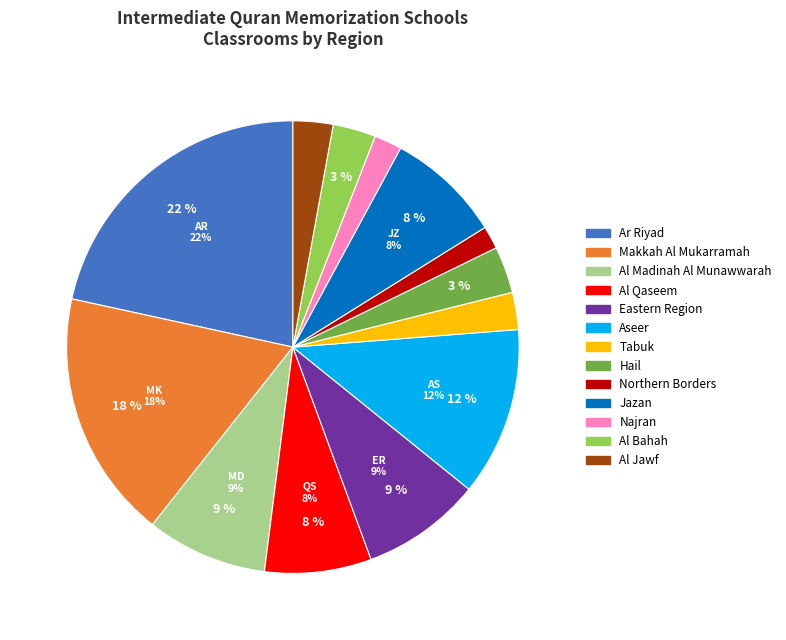

What is the change in value from Hail to Al Bahah?

-4